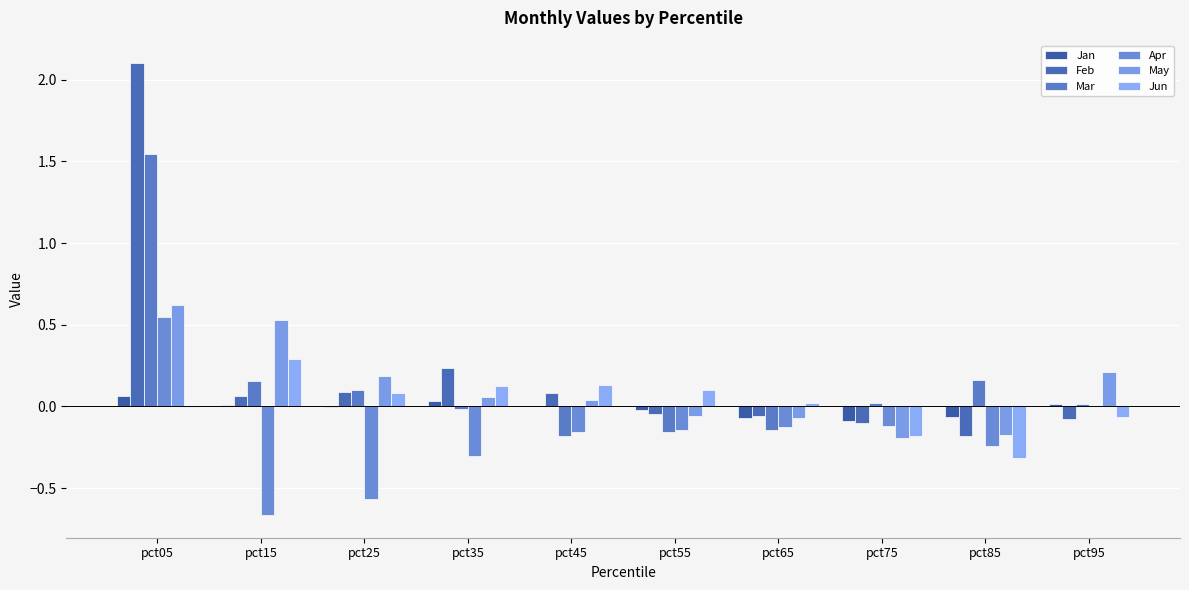

Which series has the largest total across all categories?

Feb